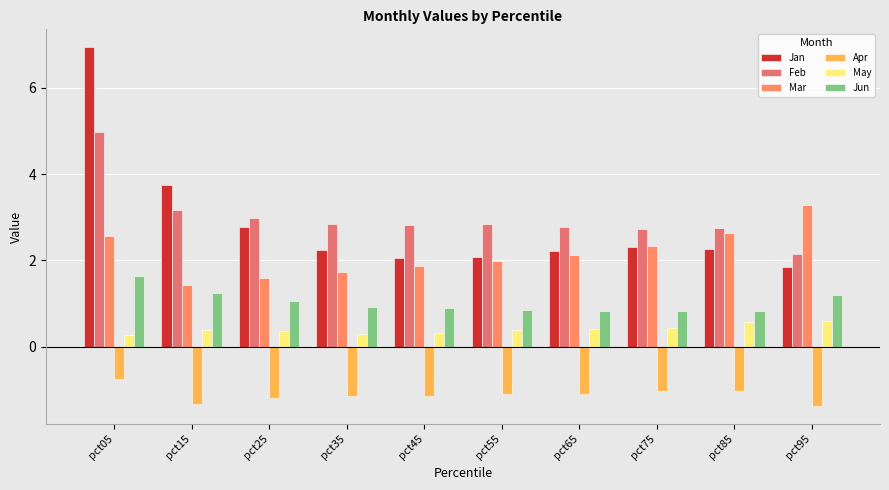

What is the difference between the second highest and minimum values in the Jun series?

0.4